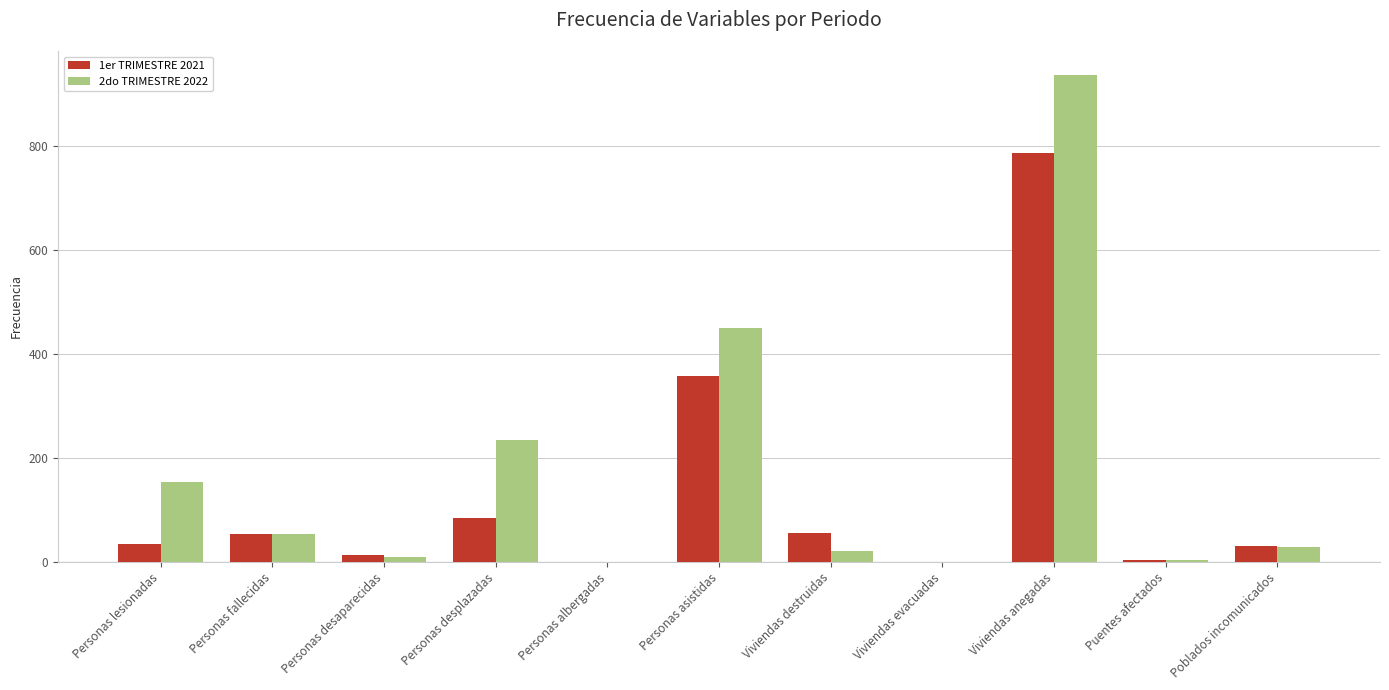

What is the difference between the 2do TRIMESTRE 2022 values at Personas lesionadas and Poblados incomunicados?

124